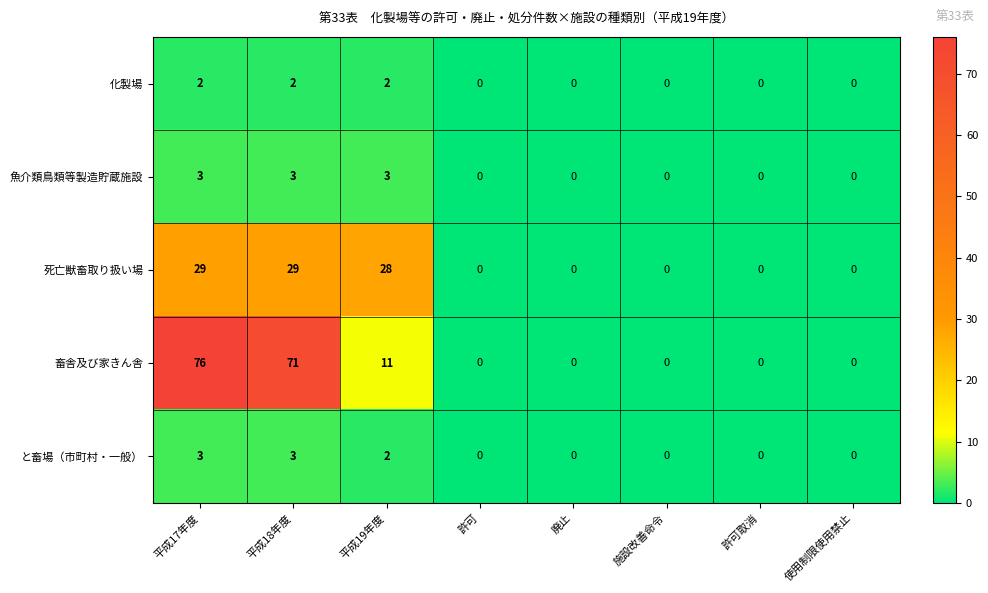

What is the spread (max minus min) of values at 平成17年度?

74